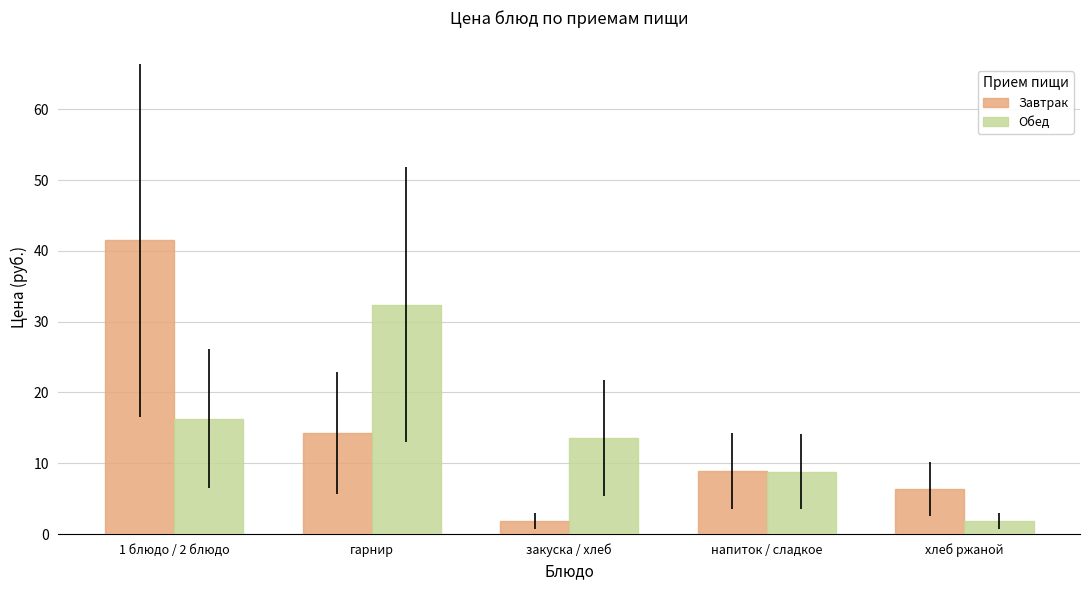

How many groups of bars are there?

5